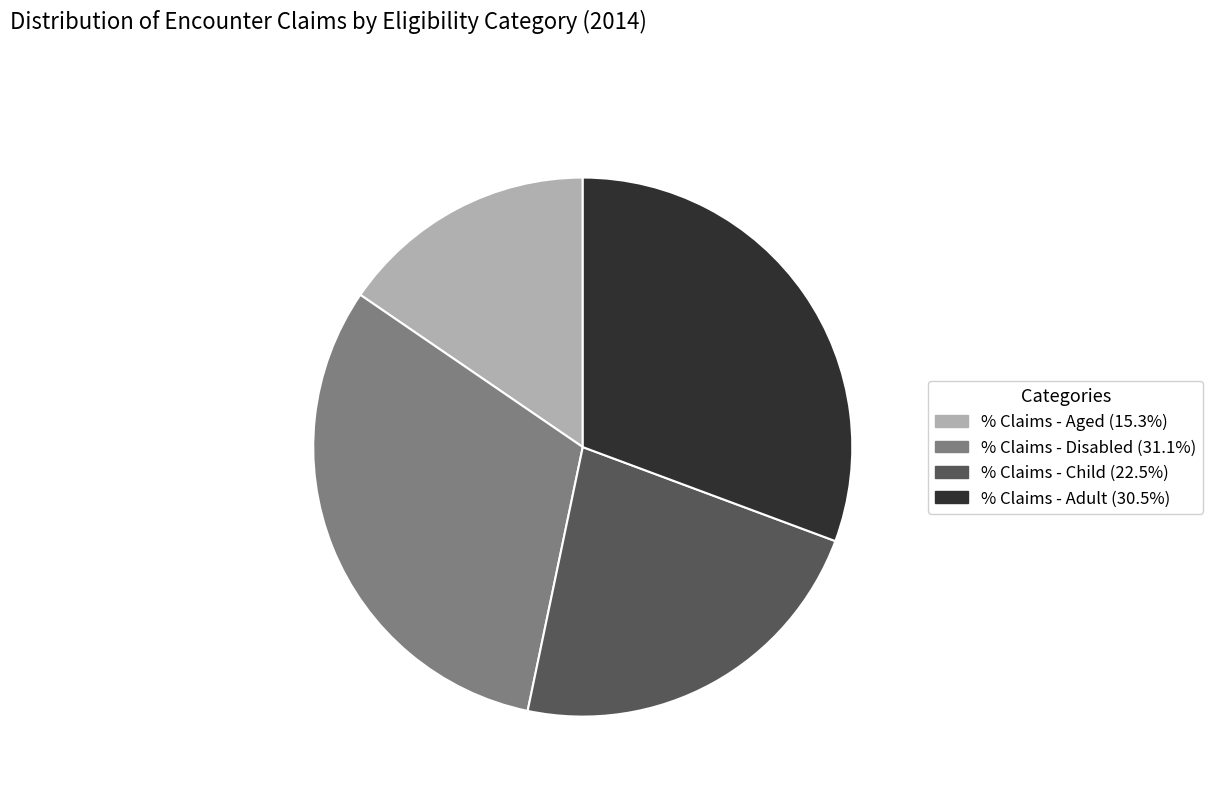

Rank the categories by value from highest to lowest.

% Claims - Disabled, % Claims - Adult, % Claims - Child, % Claims - Aged